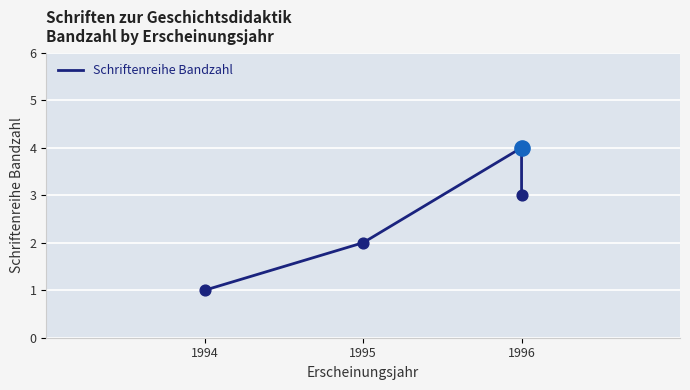

What is the ratio of the value at 1994 to the value at 1996?

0.2